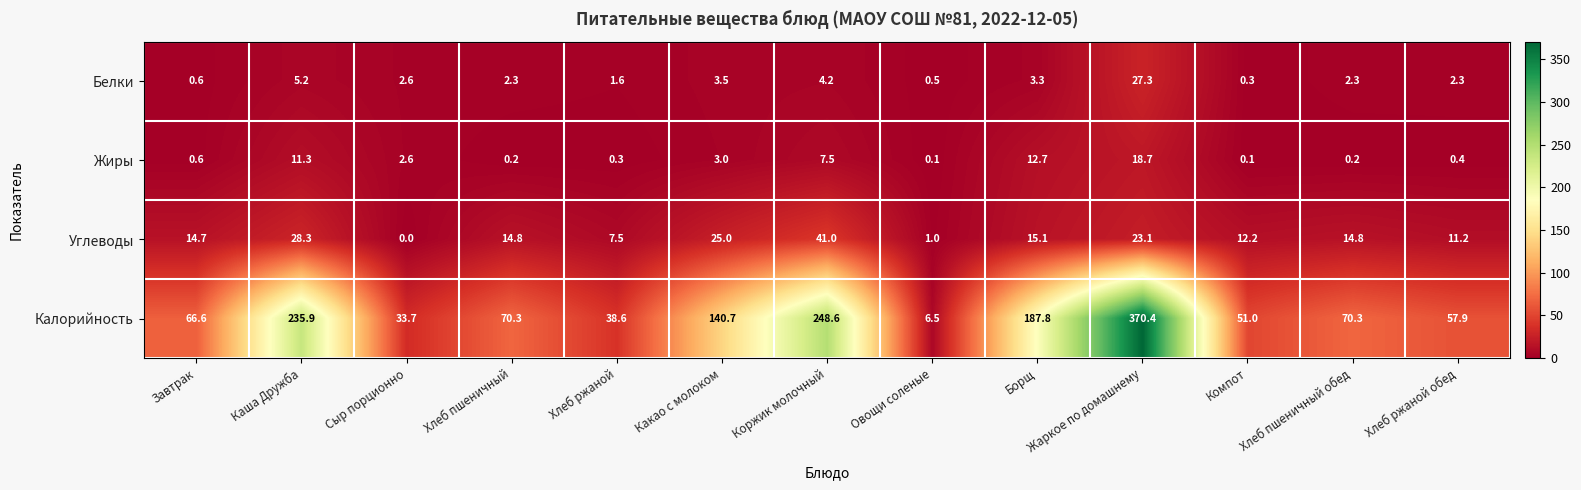

What is the greatest value displayed?

370.4